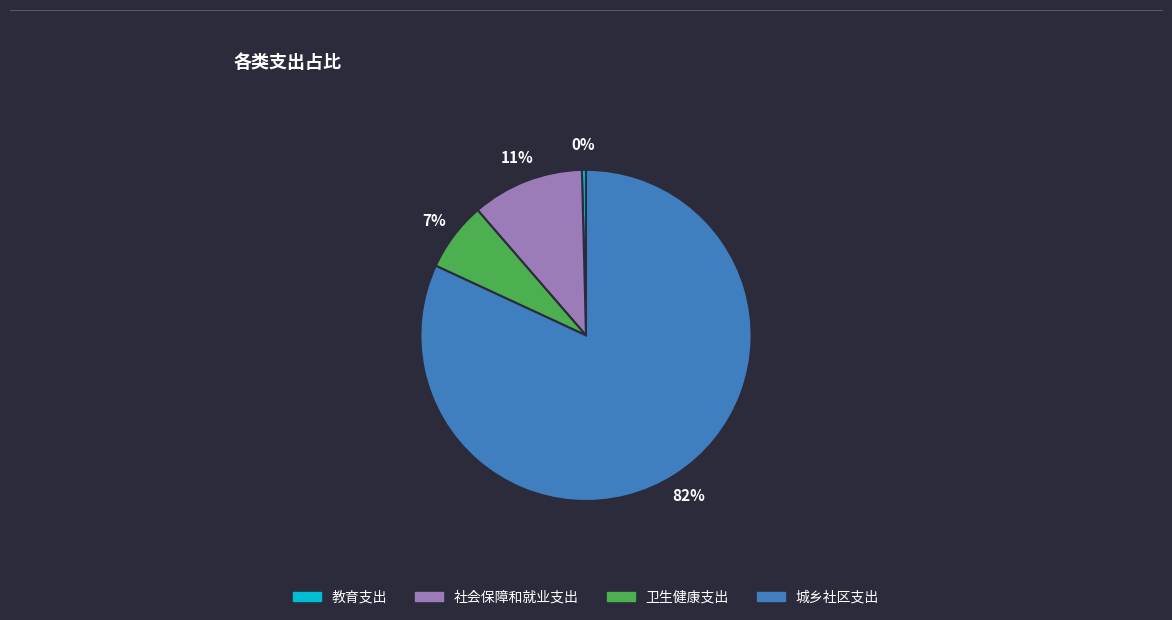

To the nearest percent, what is the combined percentage of 教育支出 and 卫生健康支出?

7%